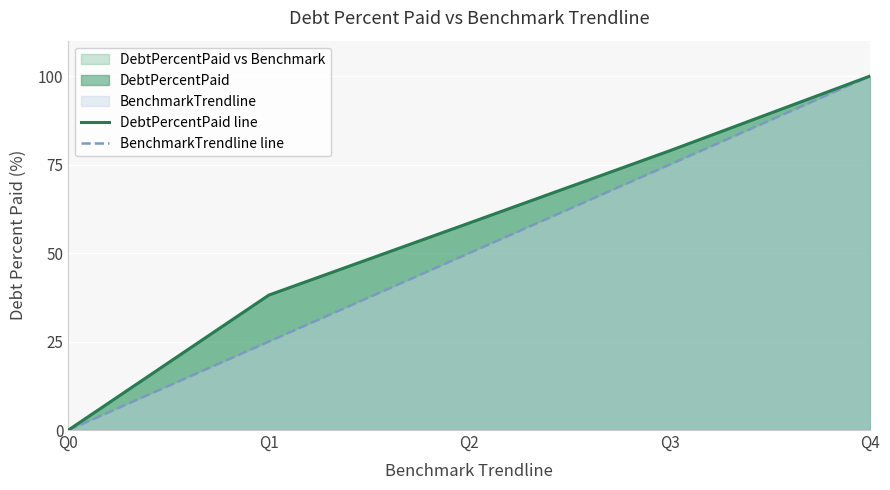

How many lines are shown in the chart?

2